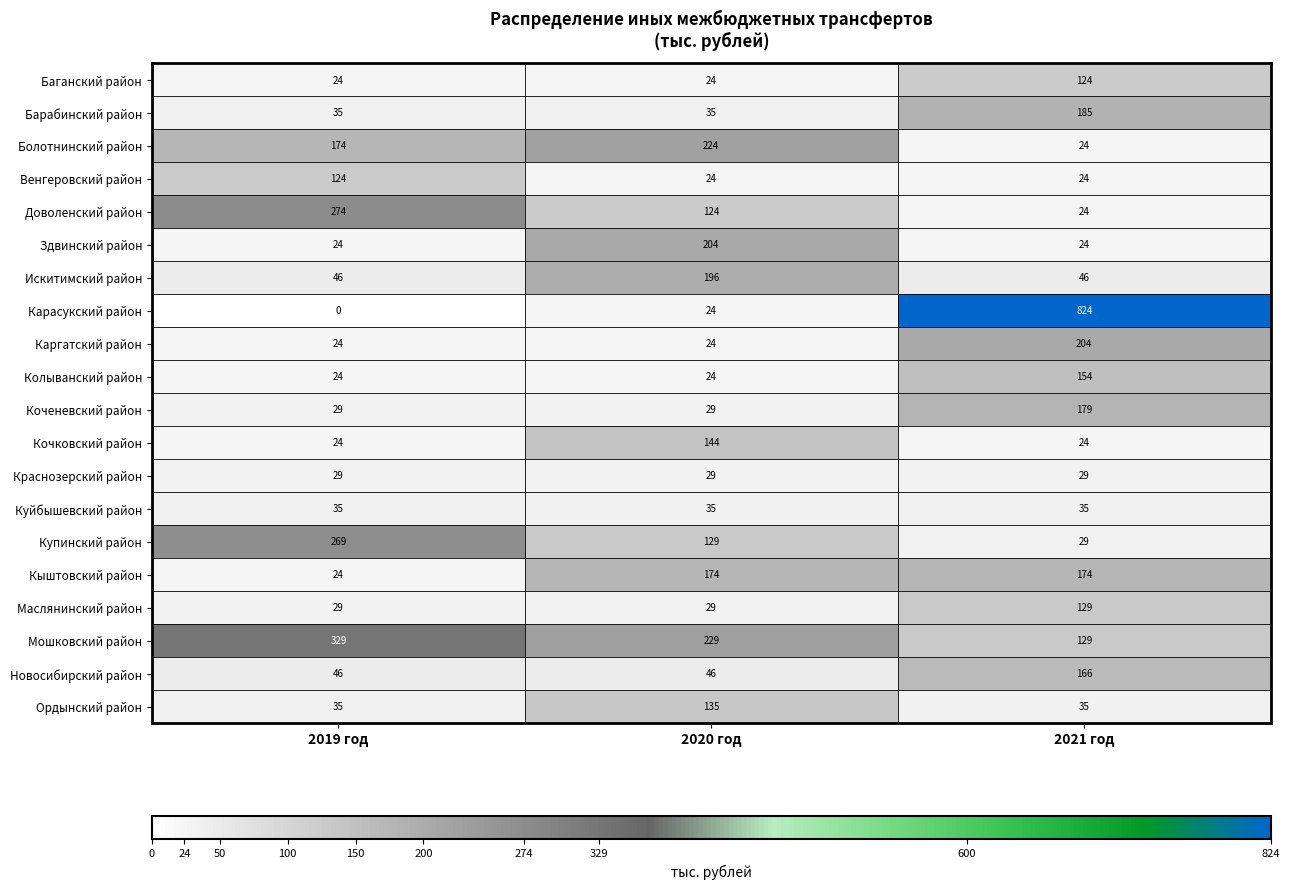

Which category has the lowest value across all series?

2019 год